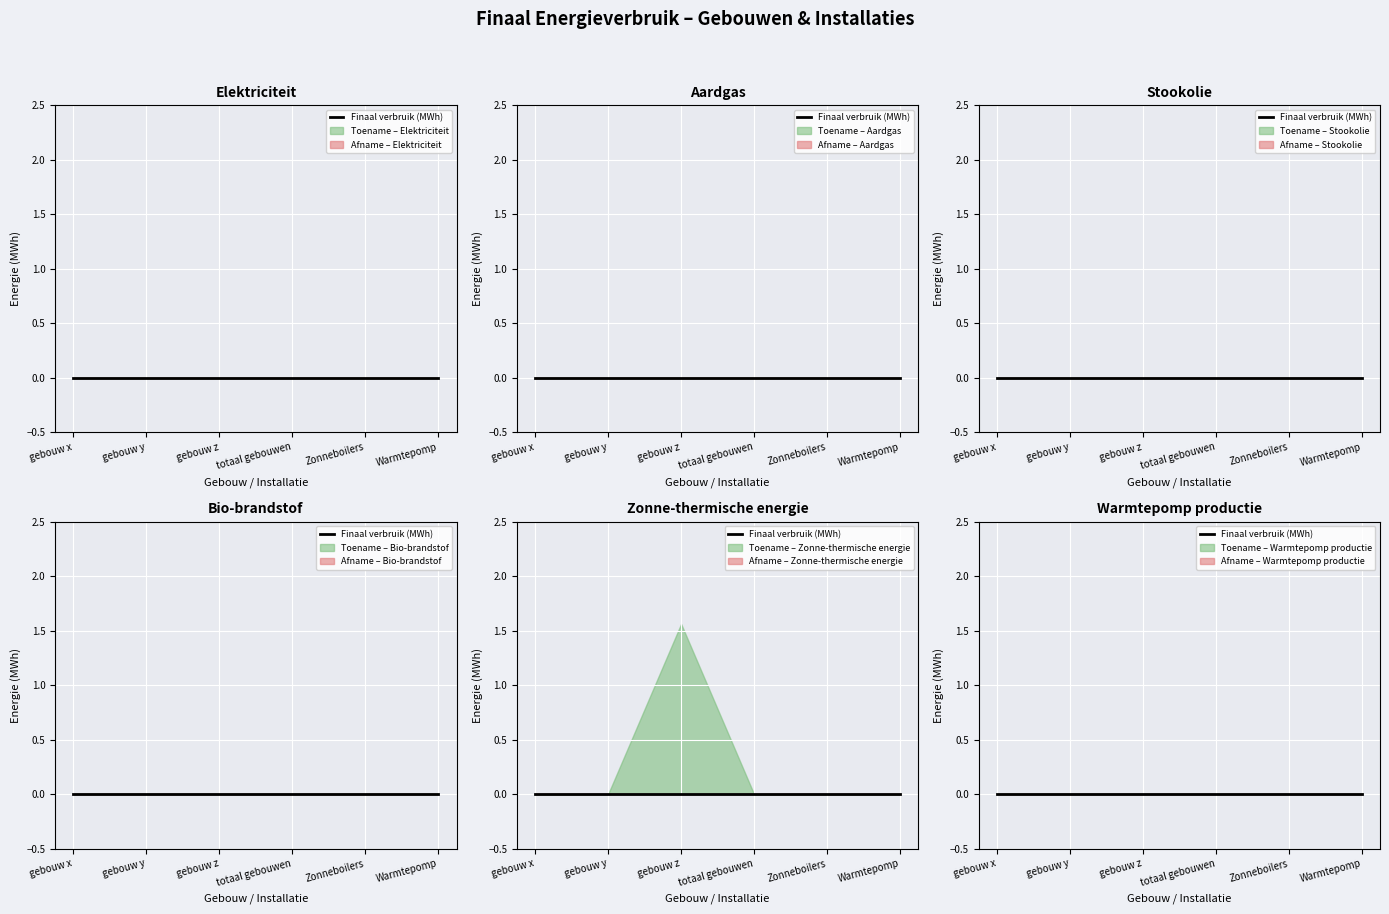

Which series has the largest range (max minus min)?

Zonne-thermische energie